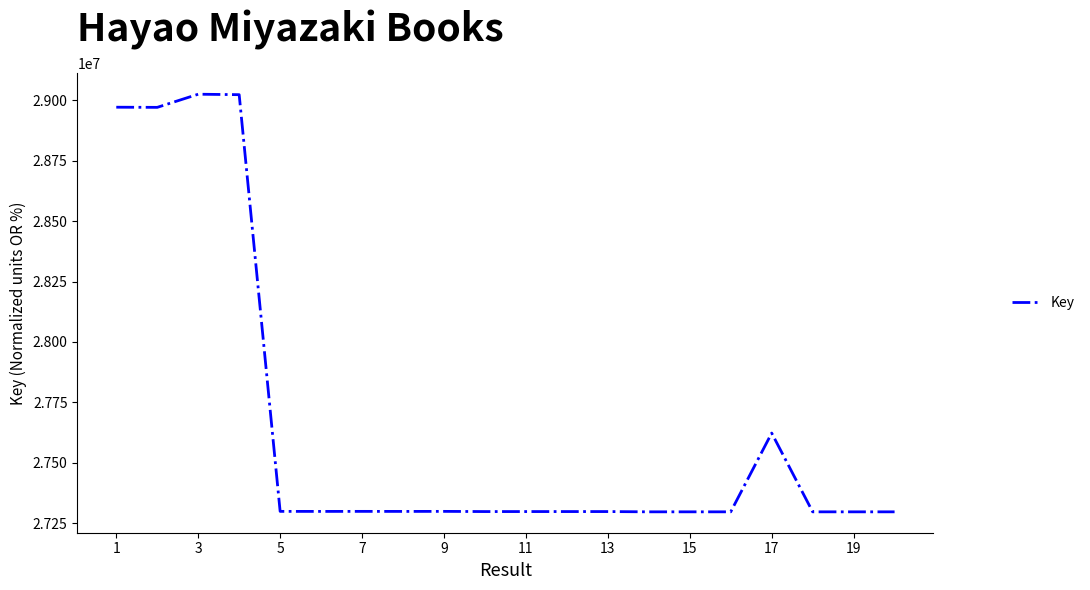

What is the smallest value displayed?

27297056